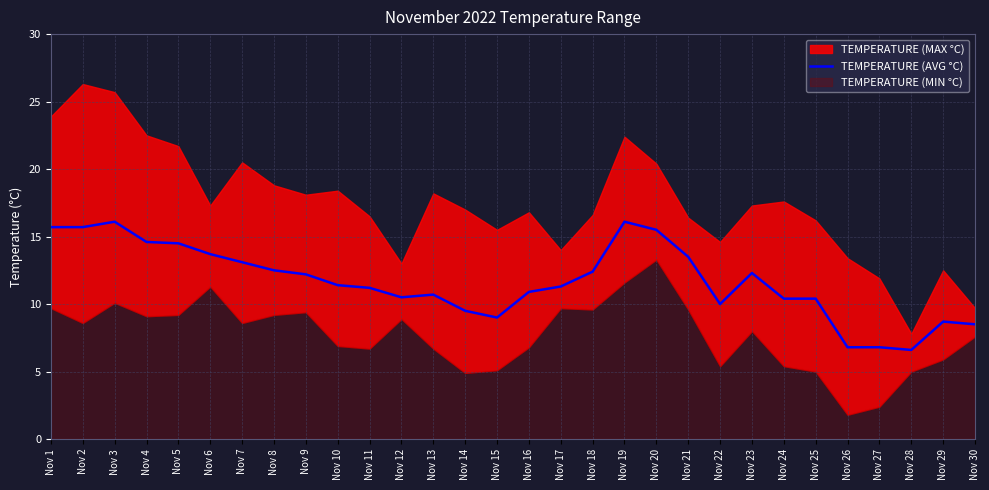

The TEMPERATURE (AVG °C) series shows 21.5 at Nov 3. True or false?

False